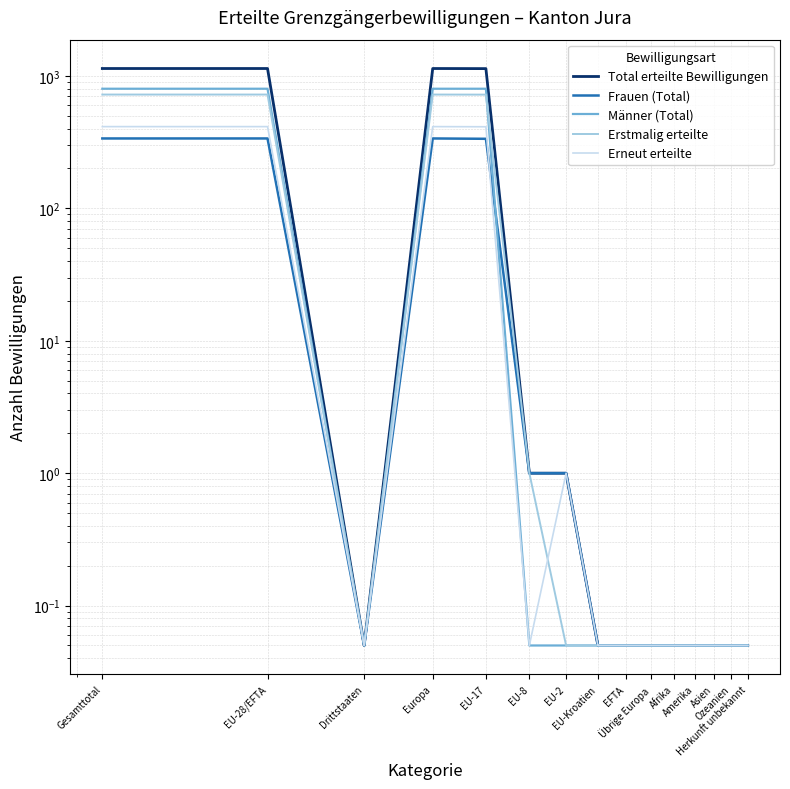

True or false: Erneut erteilte has more than 2 points higher than both neighbors.

False